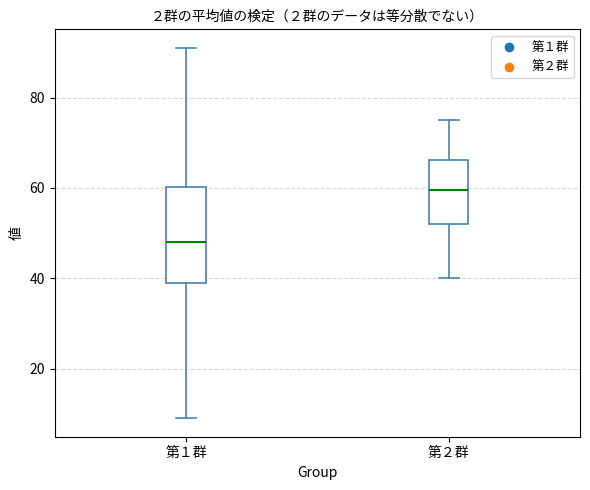

Where does the lower whisker of the box for 第１群 end on the y-axis? The values are not printed on the chart, so give them approximately, as read against the axis.

10